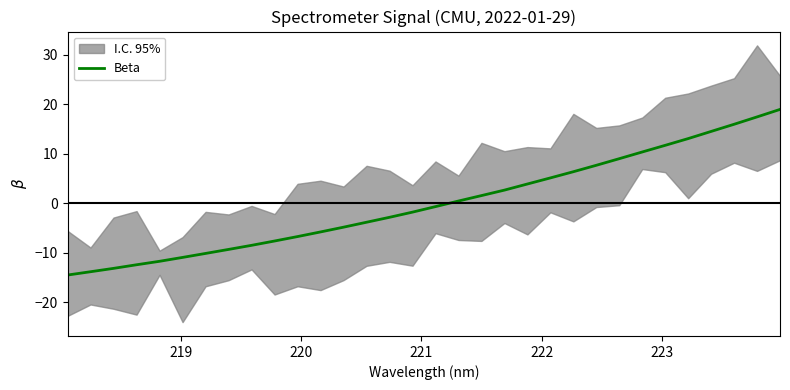

True or false: the data has more than 0 interior local peaks.

False